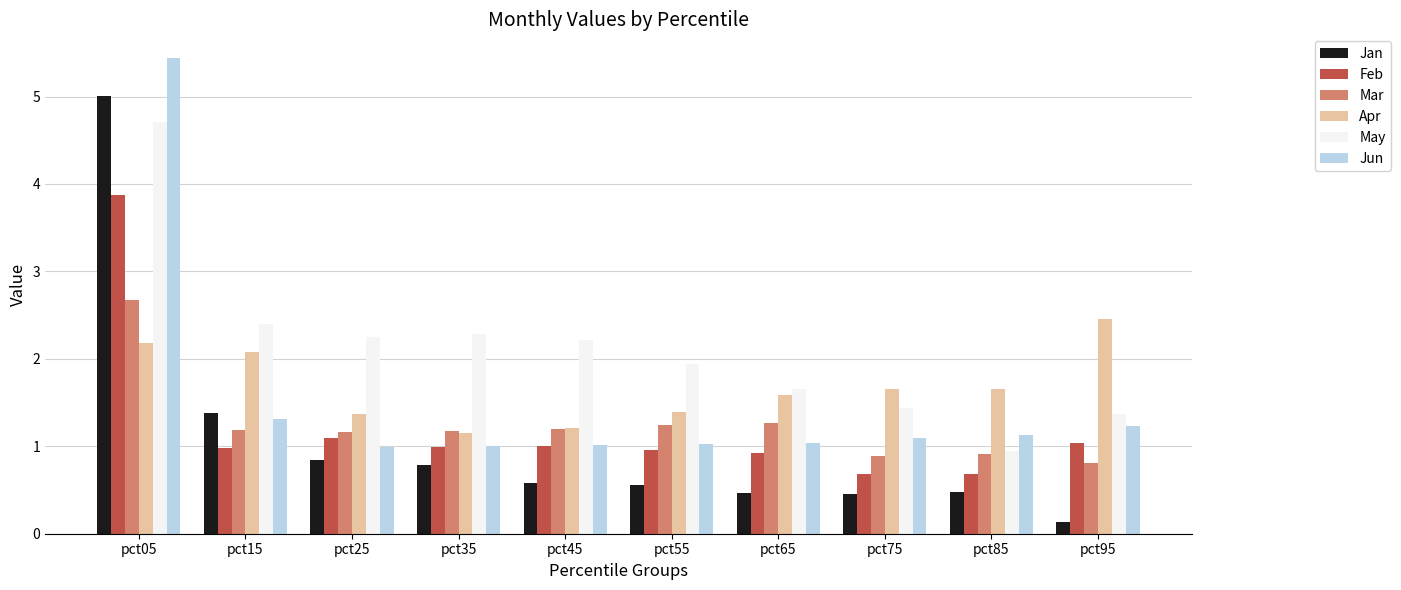

What is the lowest value of the May series?

0.9